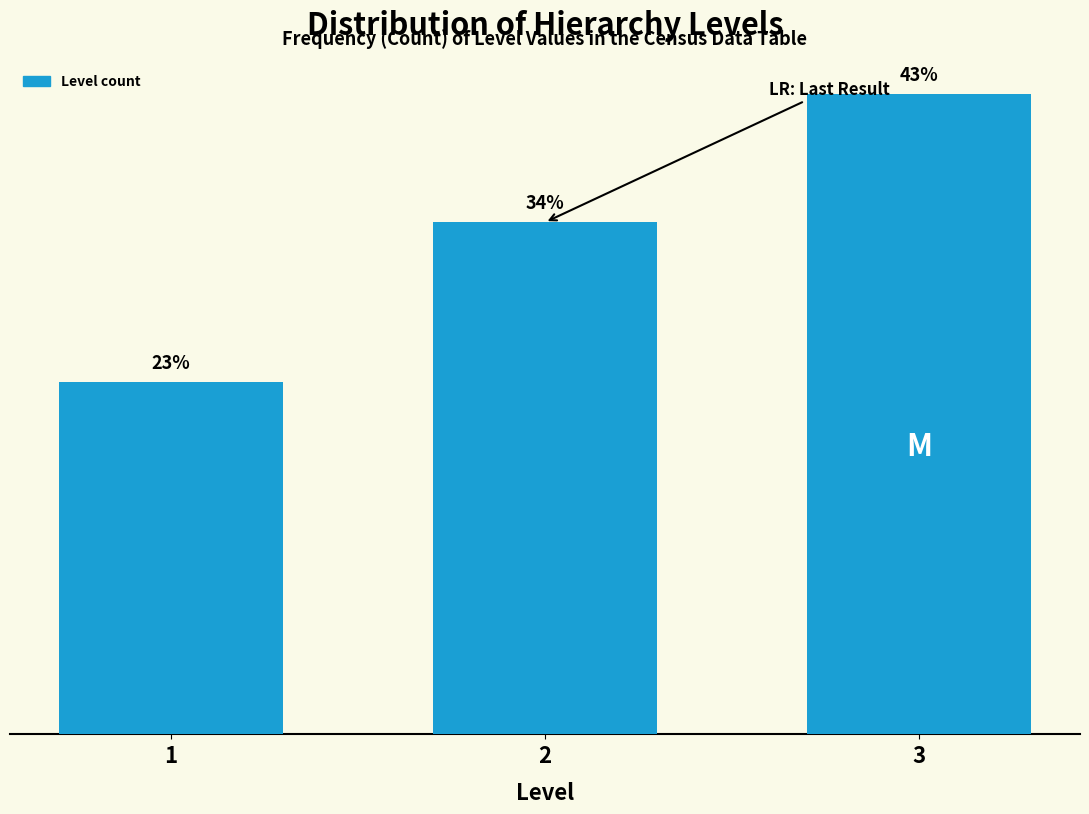

Does the chart contain any negative values?

No